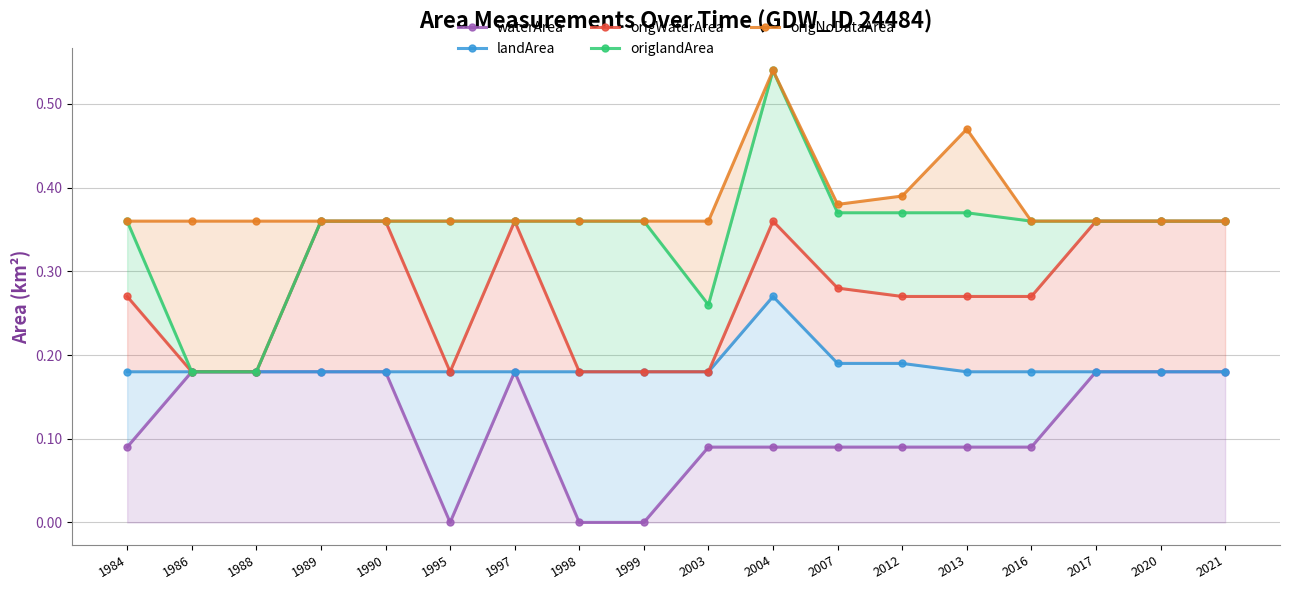

At which label does landArea reach its peak?

2004